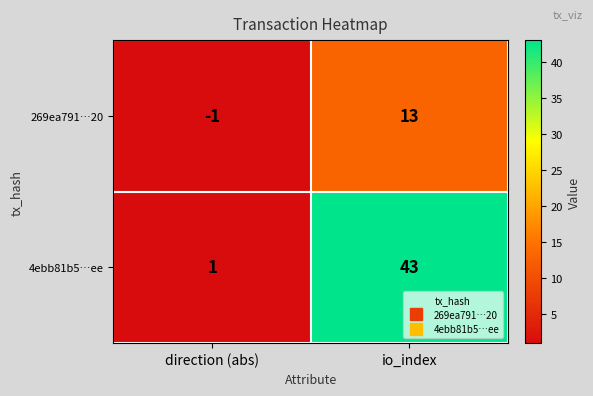

Is it true that 269ea791…20 equals 0 at direction (abs)?

False